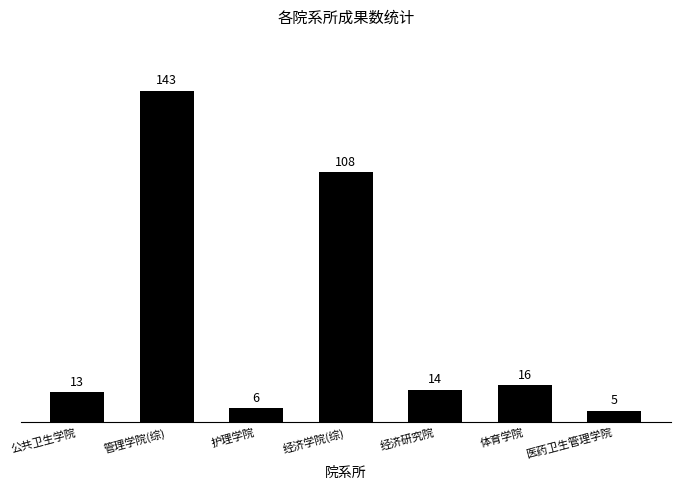

At which category does the chart reach its peak across all series?

管理学院(综)